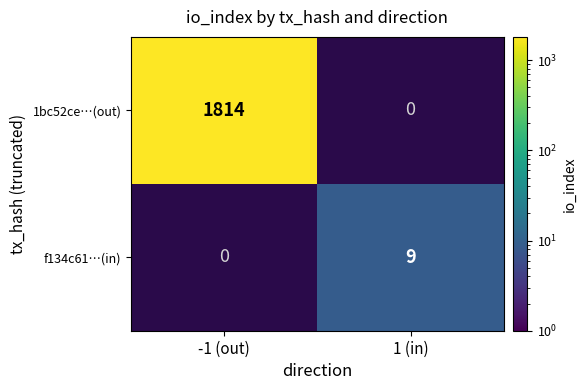

What is the average value of the 1bc52ce…(out) series?

907